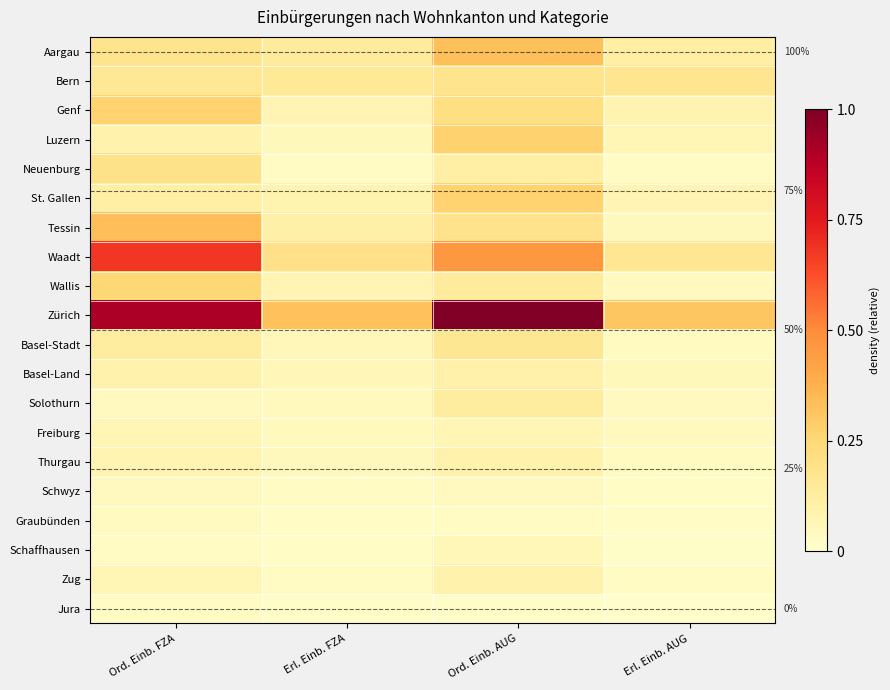

Which series has the largest total across all categories?

Zürich